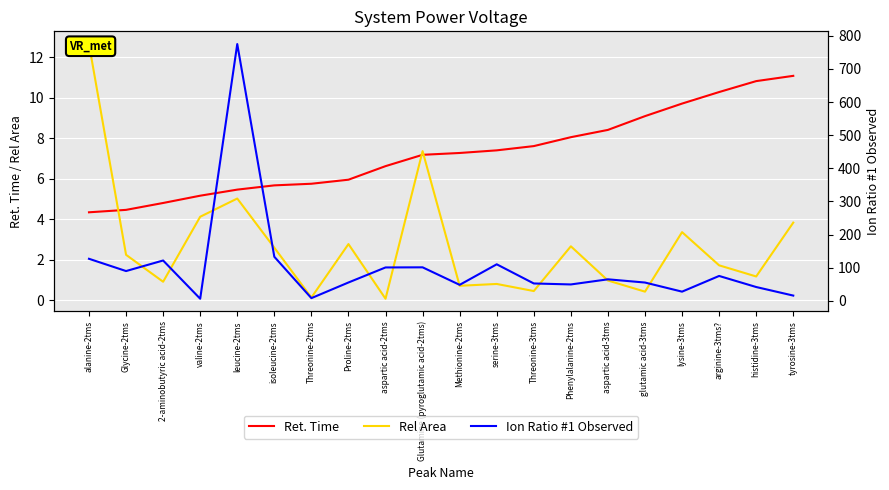

Reading left to right, list all the values displayed in this chart.

Ret. Time: alanine-2tms=4.3	Glycine-2tms=4.5	2-aminobutyric acid-2tms=4.8	valine-2tms=5.2	leucine-2tms=5.5	isoleucine-2tms=5.7	Threonine-2tms=5.8	Proline-2tms=6.0	aspartic acid-2tms=6.6	Glutamine (pyroglutamic acid-2tms)=7.2	Methionine-2tms=7.3	serine-3tms=7.4	Threonine-3tms=7.6	Phenylalanine-2tms=8.1	aspartic acid-3tms=8.4	glutamic acid-3tms=9.1	lysine-3tms=9.7	arginine-3tms?=10.3	histidine-3tms=10.8	tyrosine-3tms=11.1
Rel Area: alanine-2tms=12.7	Glycine-2tms=2.2	2-aminobutyric acid-2tms=0.9	valine-2tms=4.1	leucine-2tms=5.0	isoleucine-2tms=2.6	Threonine-2tms=0.1	Proline-2tms=2.8	aspartic acid-2tms=0.1	Glutamine (pyroglutamic acid-2tms)=7.4	Methionine-2tms=0.7	serine-3tms=0.8	Threonine-3tms=0.5	Phenylalanine-2tms=2.7	aspartic acid-3tms=1.0	glutamic acid-3tms=0.4	lysine-3tms=3.4	arginine-3tms?=1.7	histidine-3tms=1.2	tyrosine-3tms=3.8
Ion Ratio #1 Observed: alanine-2tms=126.8	Glycine-2tms=89.8	2-aminobutyric acid-2tms=121.7	valine-2tms=6.2	leucine-2tms=775.3	isoleucine-2tms=132.9	Threonine-2tms=8.0	Proline-2tms=55.2	aspartic acid-2tms=100.7	Glutamine (pyroglutamic acid-2tms)=101.0	Methionine-2tms=48.1	serine-3tms=110.2	Threonine-3tms=52.3	Phenylalanine-2tms=49.3	aspartic acid-3tms=64.8	glutamic acid-3tms=55.1	lysine-3tms=27.6	arginine-3tms?=75.0	histidine-3tms=41.5	tyrosine-3tms=15.7